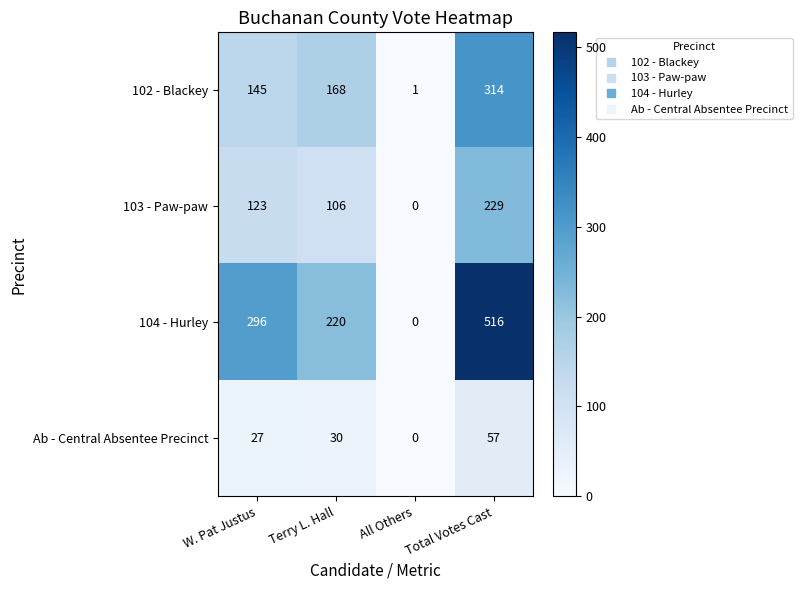

At which label is 103 - Paw-paw closest to 114?

Terry L. Hall